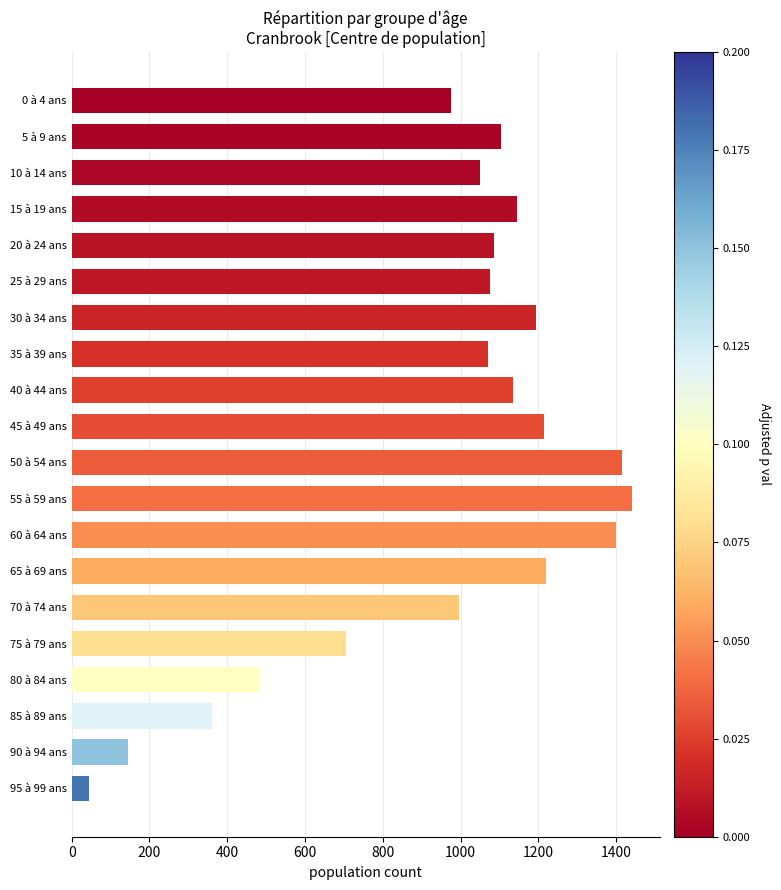

What is the smallest value displayed?

45